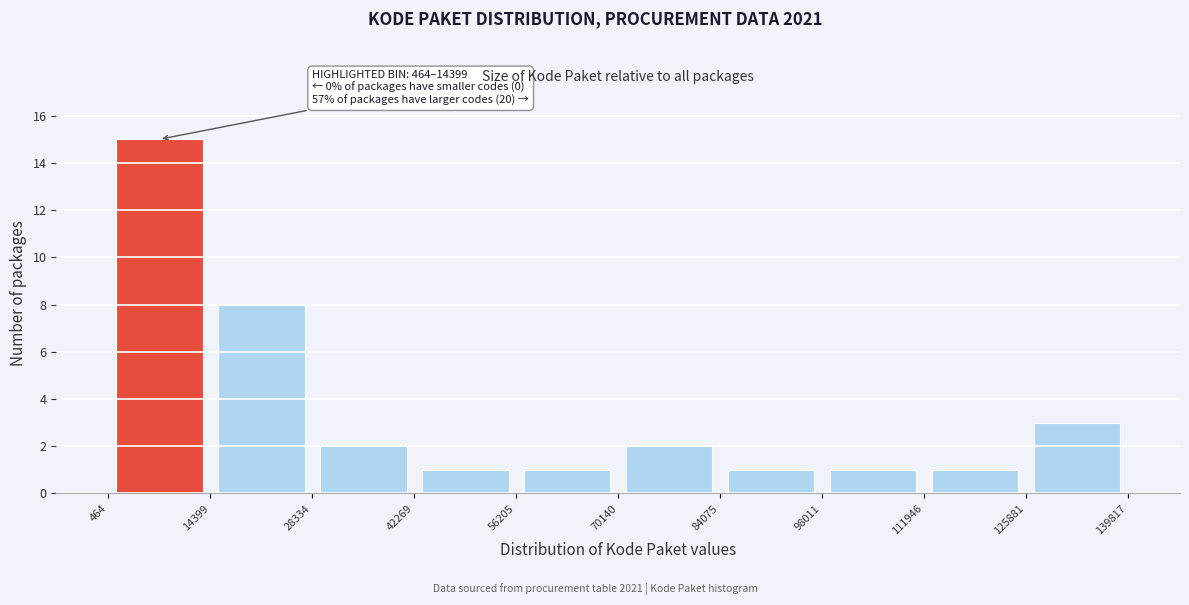

Over which range of the x-axis is the bar tallest?

464 to 14399